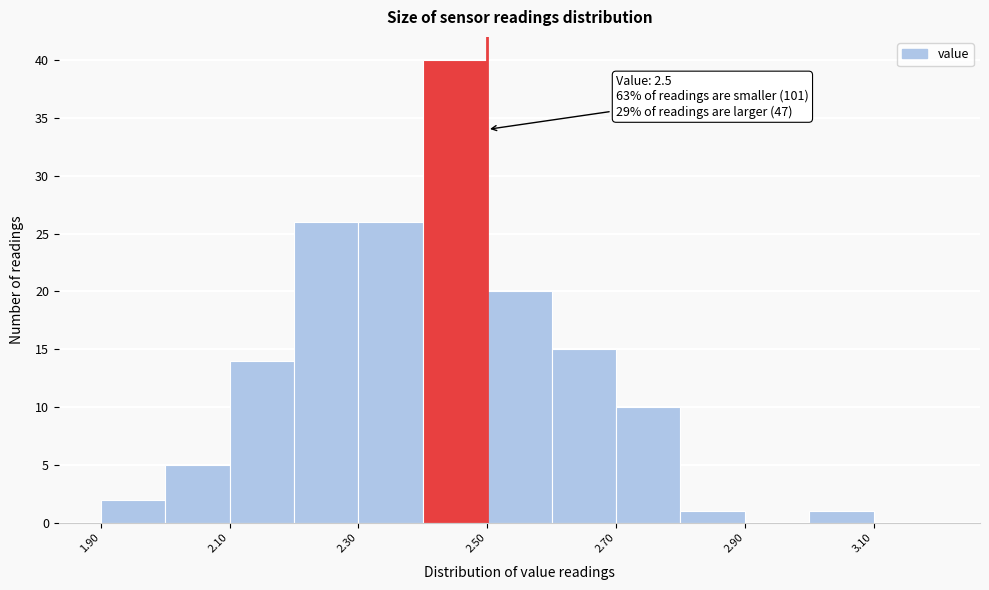

Over which range of the x-axis is the bar tallest?

2.4 to 2.5